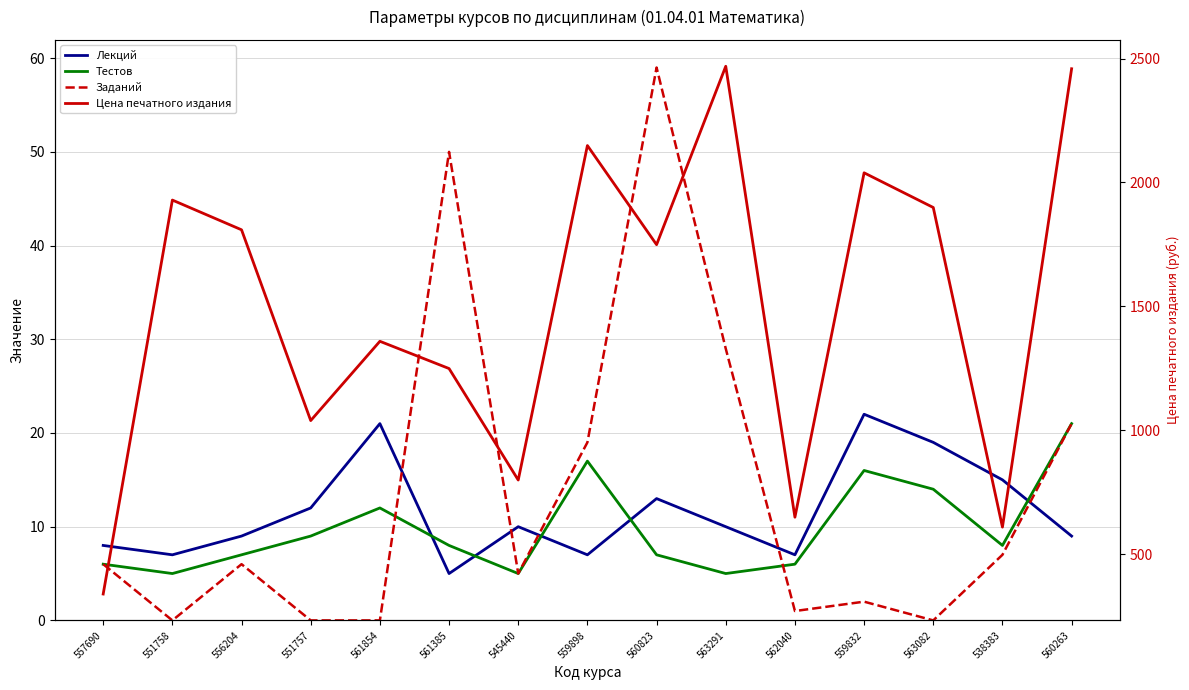

What is the label of the 12th point from the left?

559832